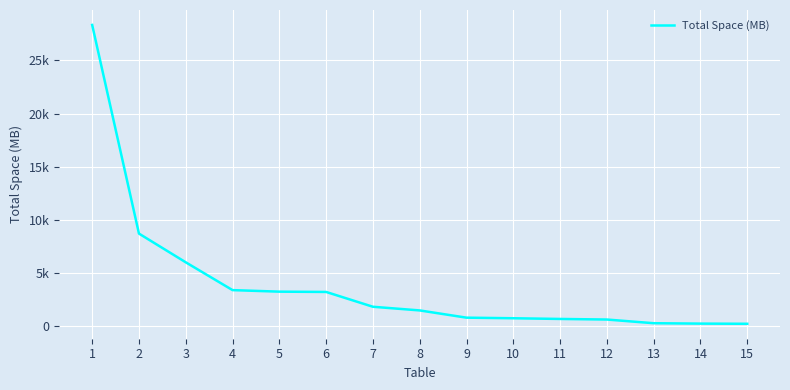

Is this an area chart (filled region under the line)?

No